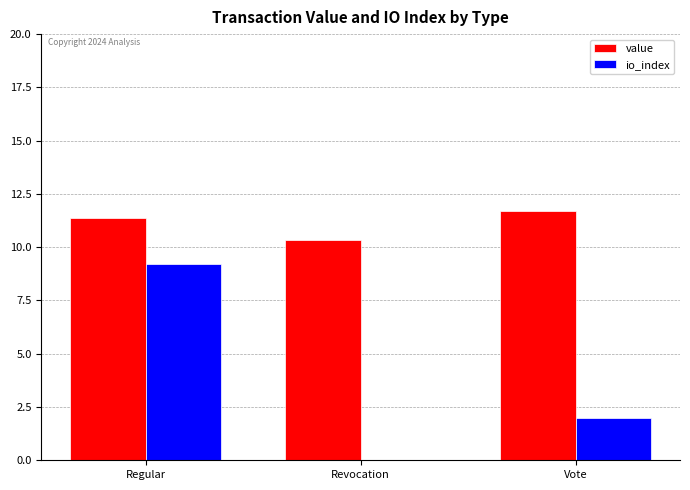

Where does the value series first go above 11?

Regular